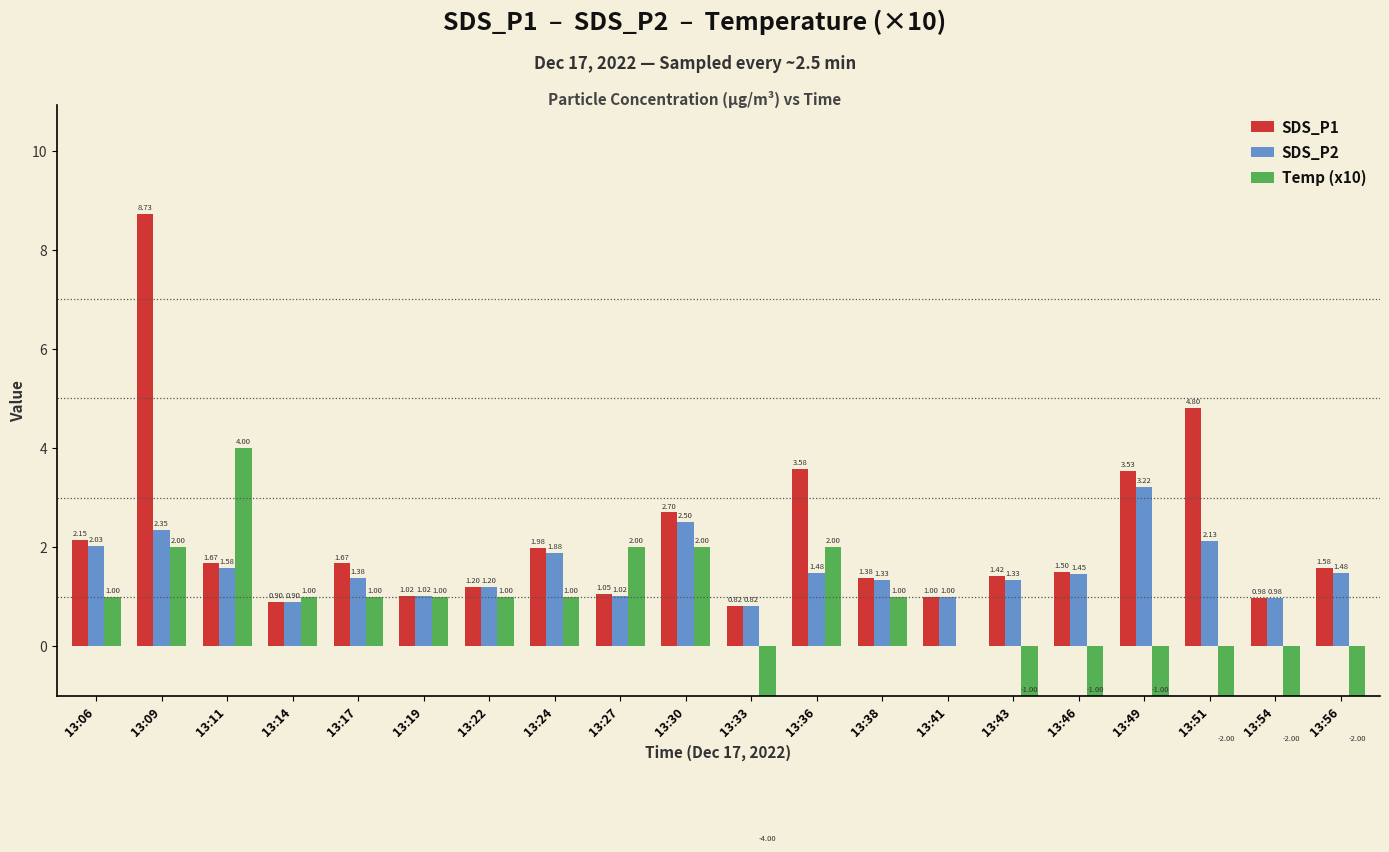

Rank the series at 13:09 from highest to lowest value.

SDS_P1, SDS_P2, Temp (x10)